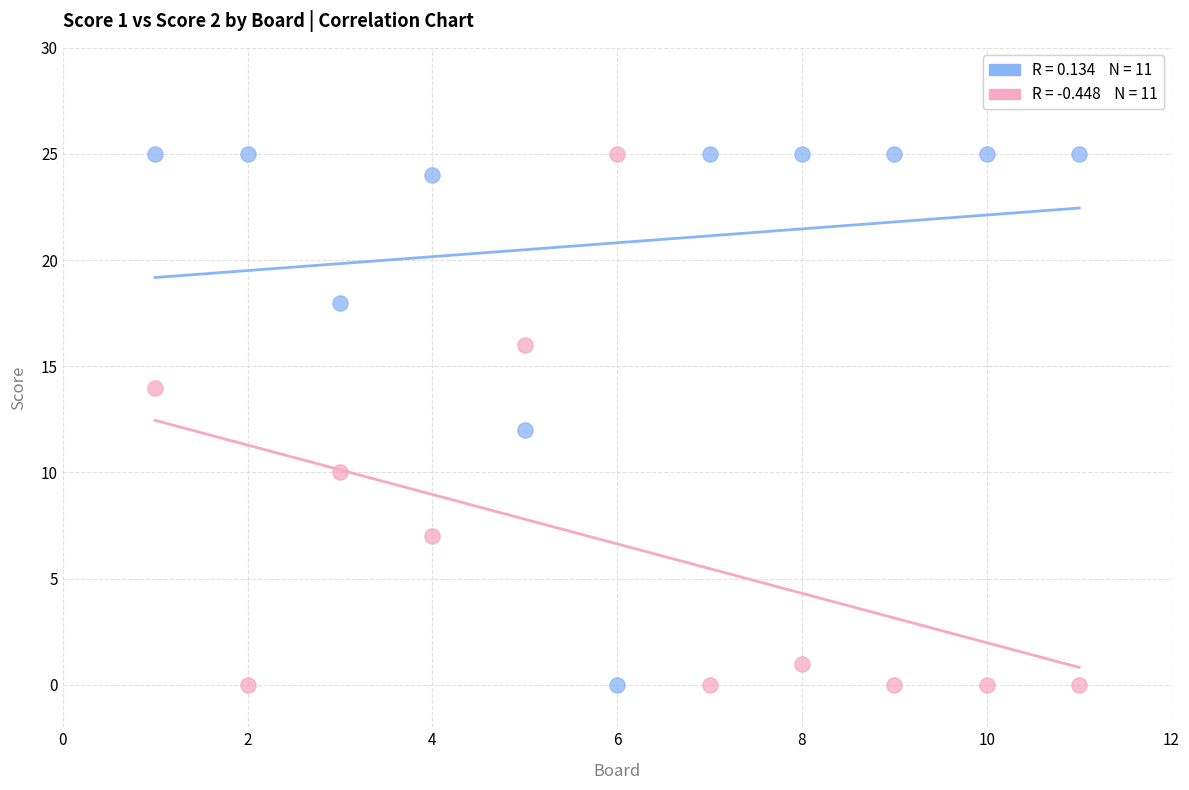

Across all data points, what is the range of X values (max minus min)?

10